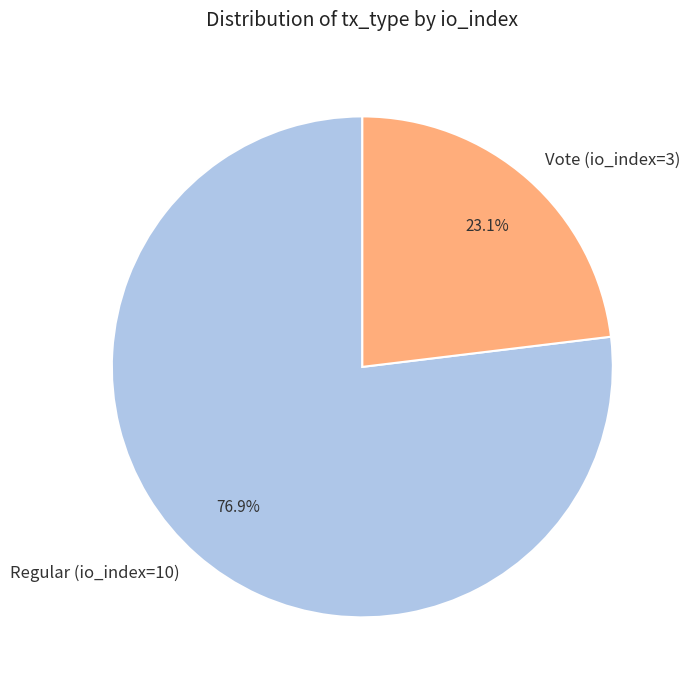

True or false: Vote (io_index=3) accounts for 23% of the total.

True